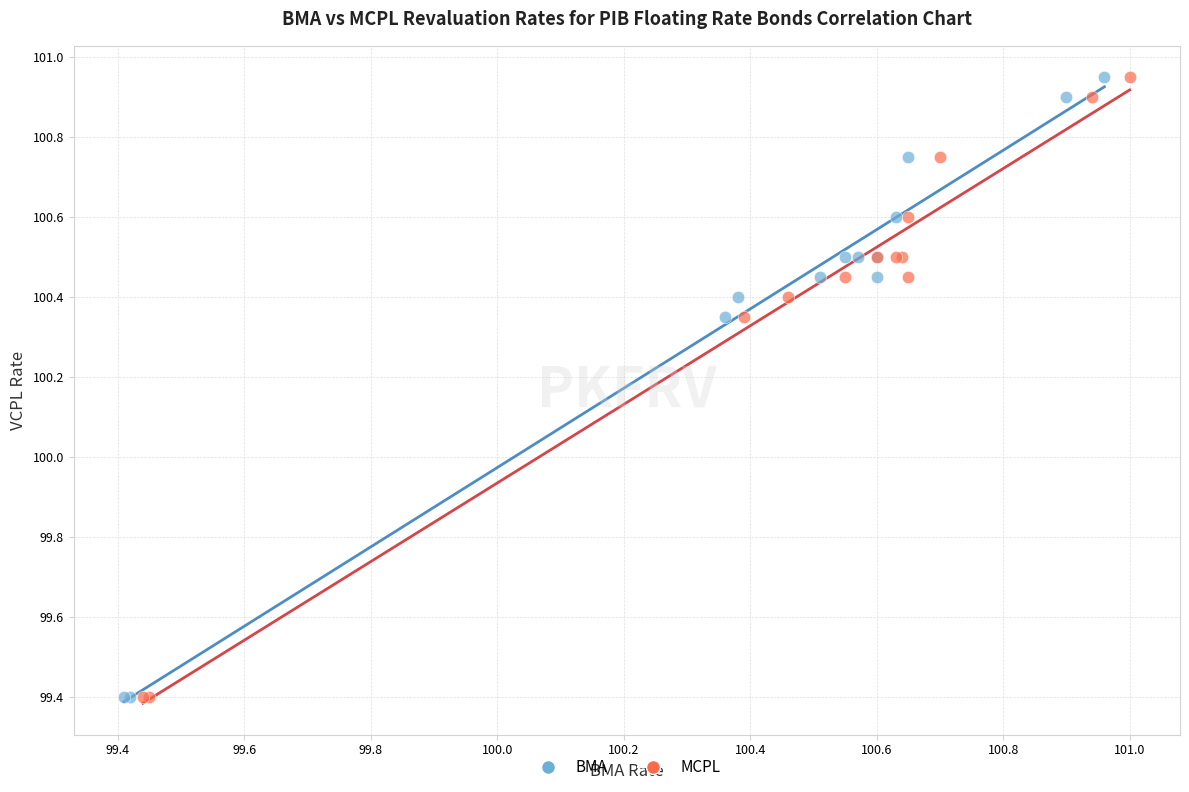

What are all the series names shown in the legend?

BMA, MCPL